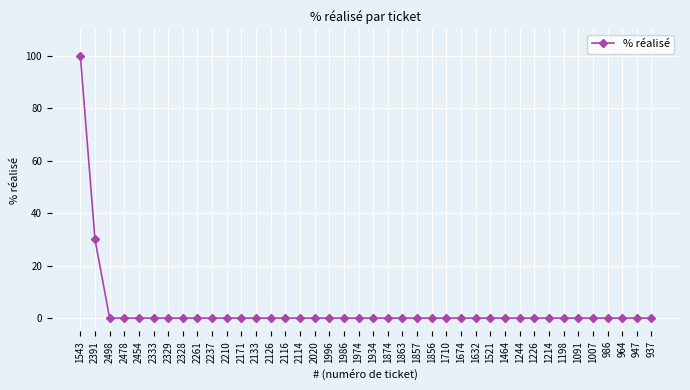

What position from the left is 1986?

19